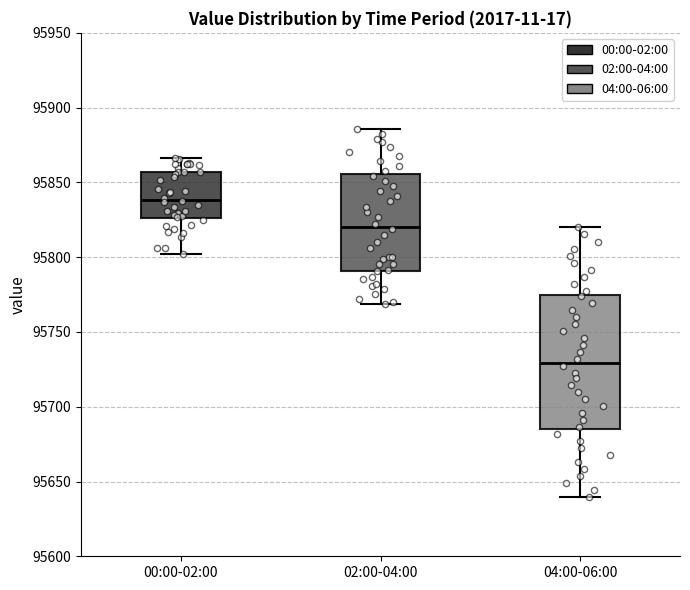

Where does the upper whisker of the box for 02:00-04:00 end on the y-axis? The values are not printed on the chart, so give them approximately, as read against the axis.

95885